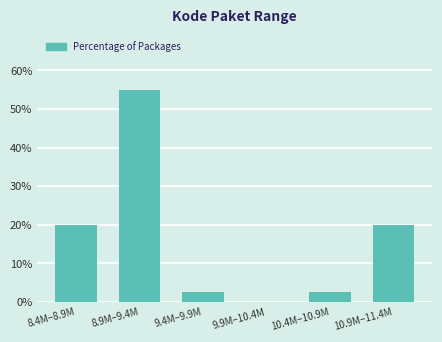

Reading right to left, what are all the values shown in this chart?

10.9M–11.4M=20.0	10.4M–10.9M=2.5	9.9M–10.4M=0.0	9.4M–9.9M=2.5	8.9M–9.4M=55.0	8.4M–8.9M=20.0